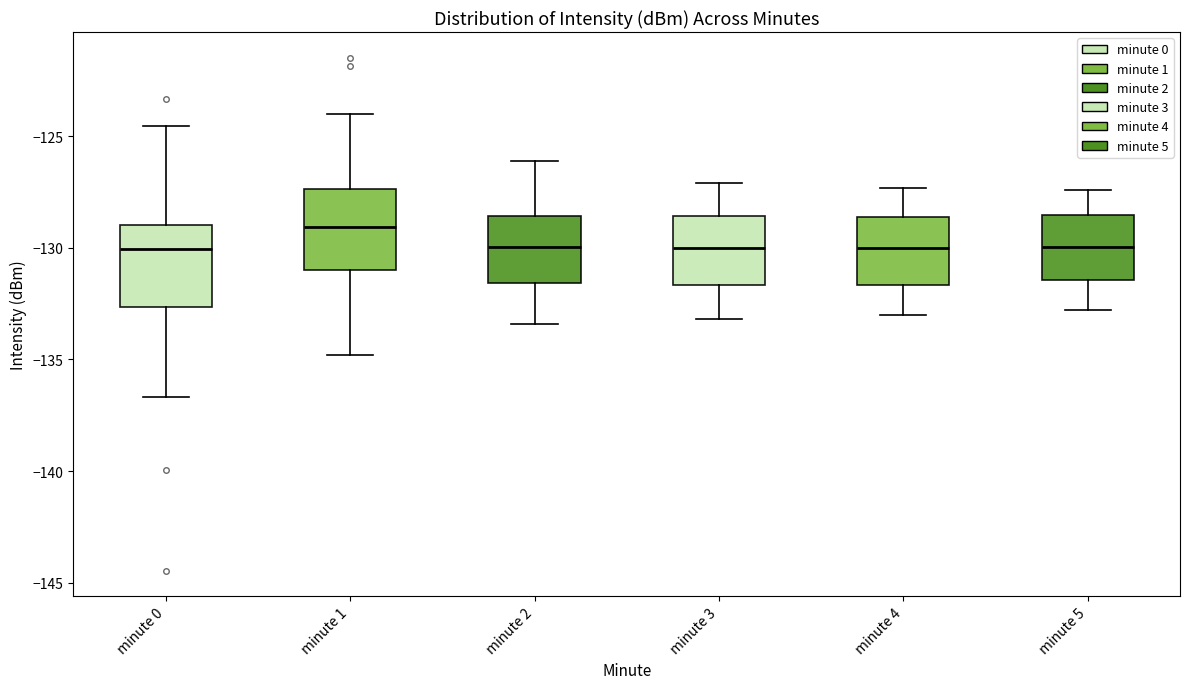

Reading left to right, transcribe this box plot: for each box, give where its median line is, the range the box spans, and where its two whiskers end, as read against the y-axis. The values are not printed on the chart, so give them approximately, as read against the axis.

minute 0: median -130.0, box -132.5 to -129.0, whiskers -136.5 to -124.5
minute 1: median -129.0, box -131.0 to -127.5, whiskers -135.0 to -124.0
minute 2: median -130.0, box -131.5 to -128.5, whiskers -133.5 to -126.0
minute 3: median -130.0, box -131.5 to -128.5, whiskers -133.0 to -127.0
minute 4: median -130.0, box -131.5 to -128.5, whiskers -133.0 to -127.5
minute 5: median -130.0, box -131.5 to -128.5, whiskers -133.0 to -127.5